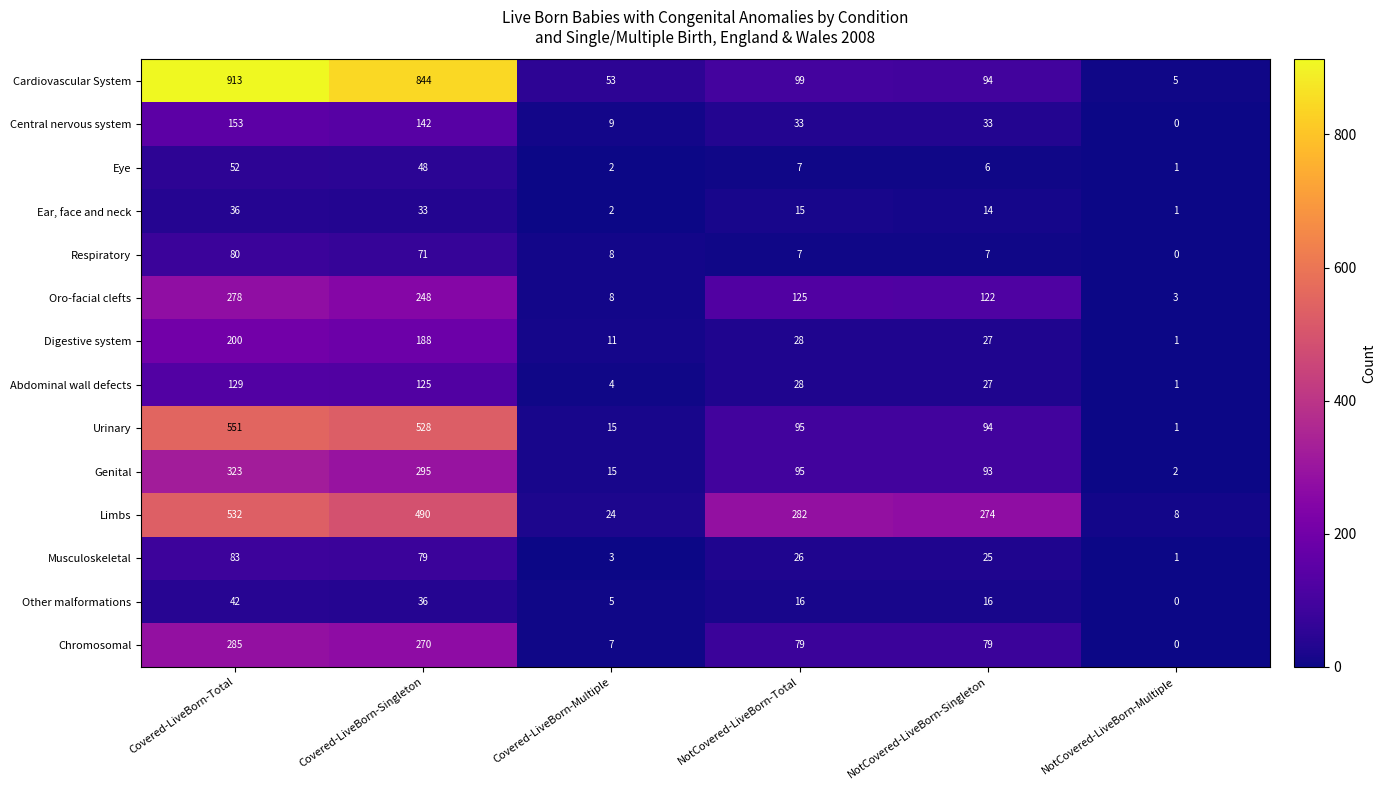

What is the sum of the Abdominal wall defects values at Covered-LiveBorn-Multiple and Covered-LiveBorn-Singleton?

129